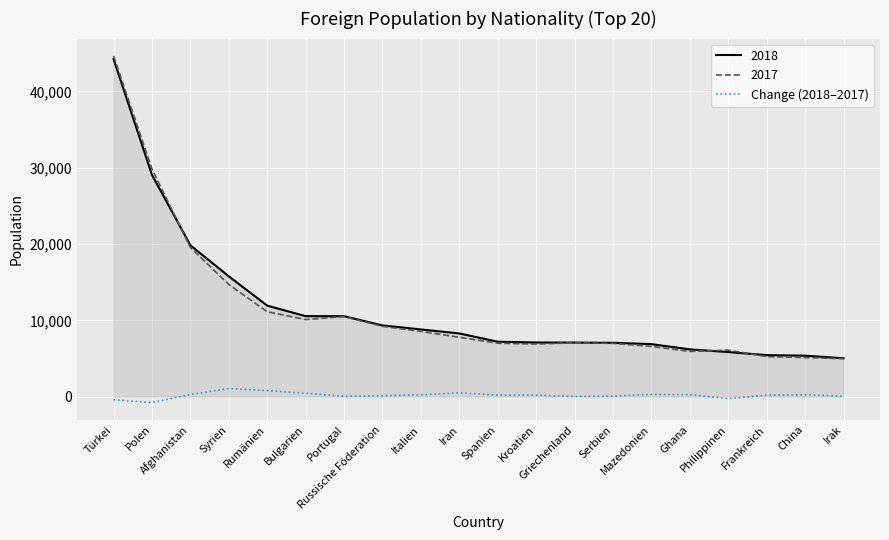

What is the maximum value for 2018?

44239